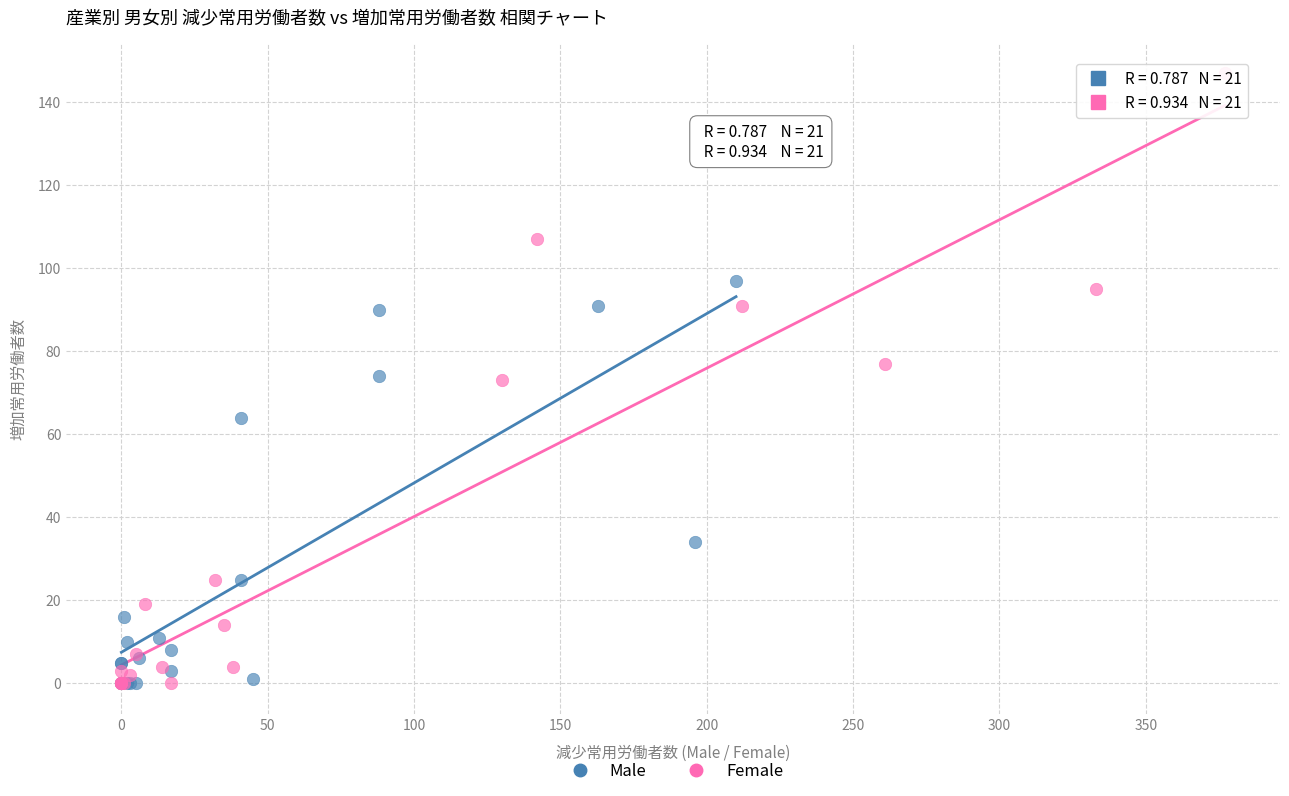

Which series contains the highest Y value?

Female